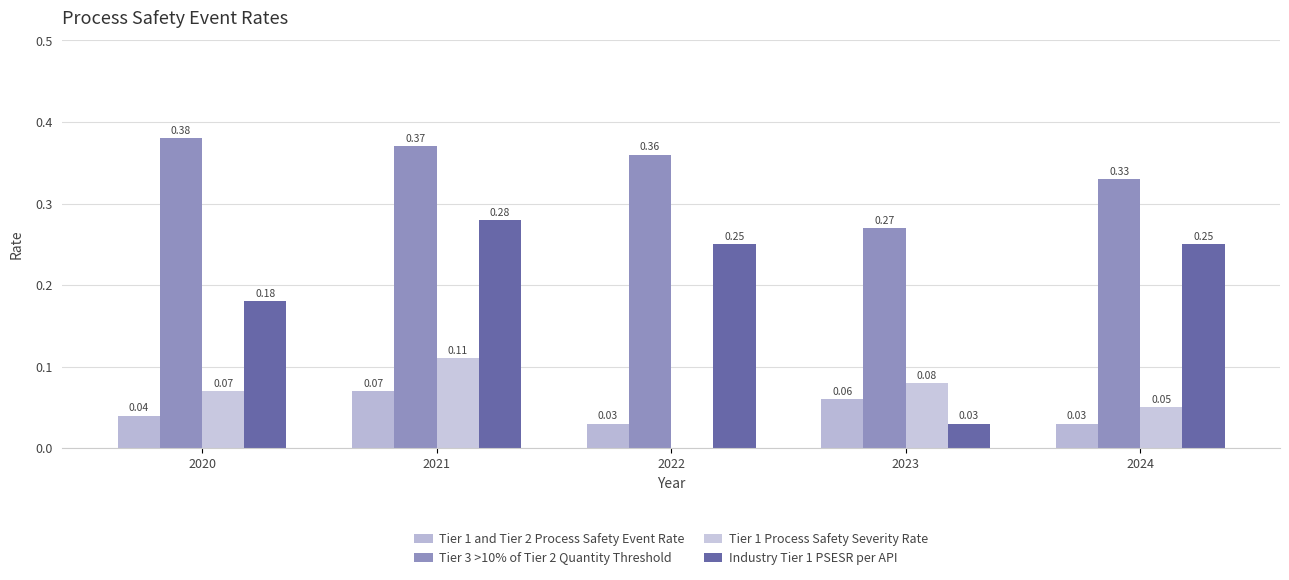

How many groups of bars are there?

5